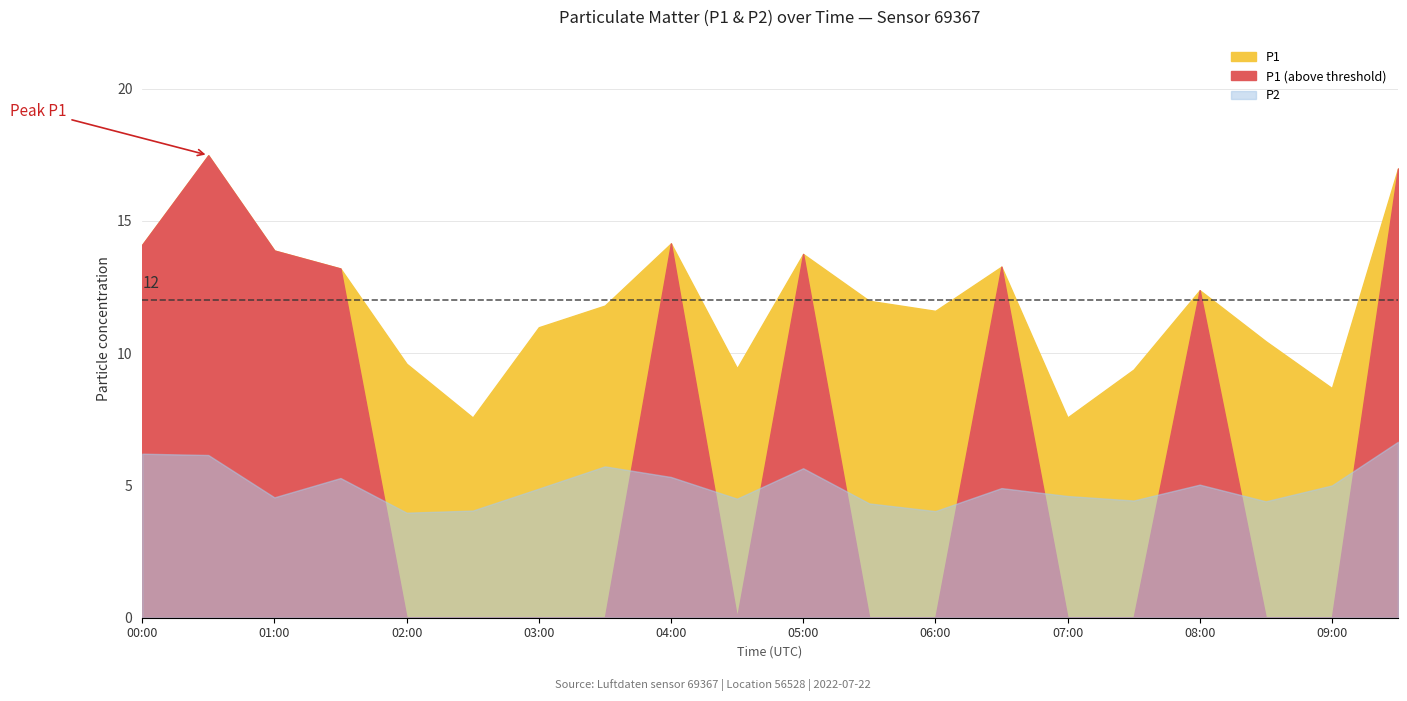

What is the label of the 16th point from the right?

02:00